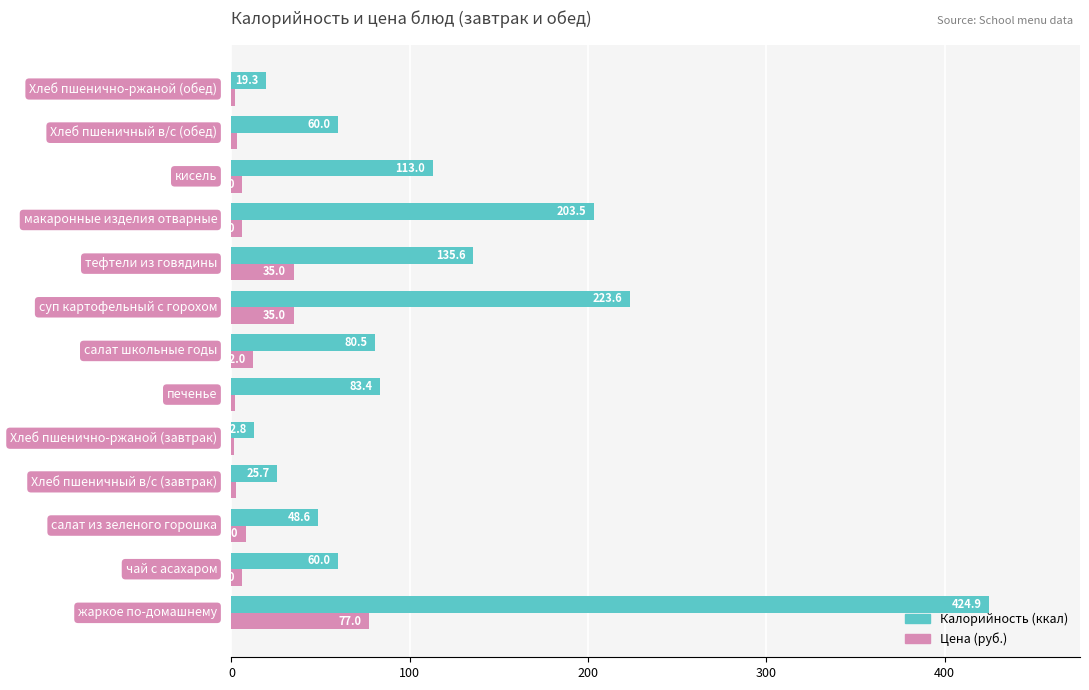

What is the maximum value shown in the chart?

424.9